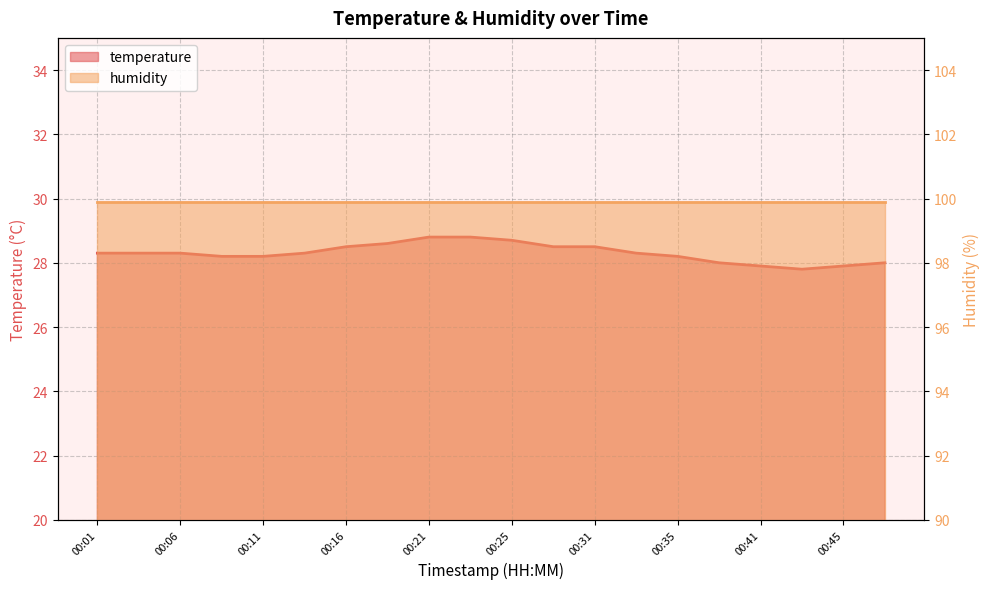

True or false: the data shows 18.6 at 00:35.

False